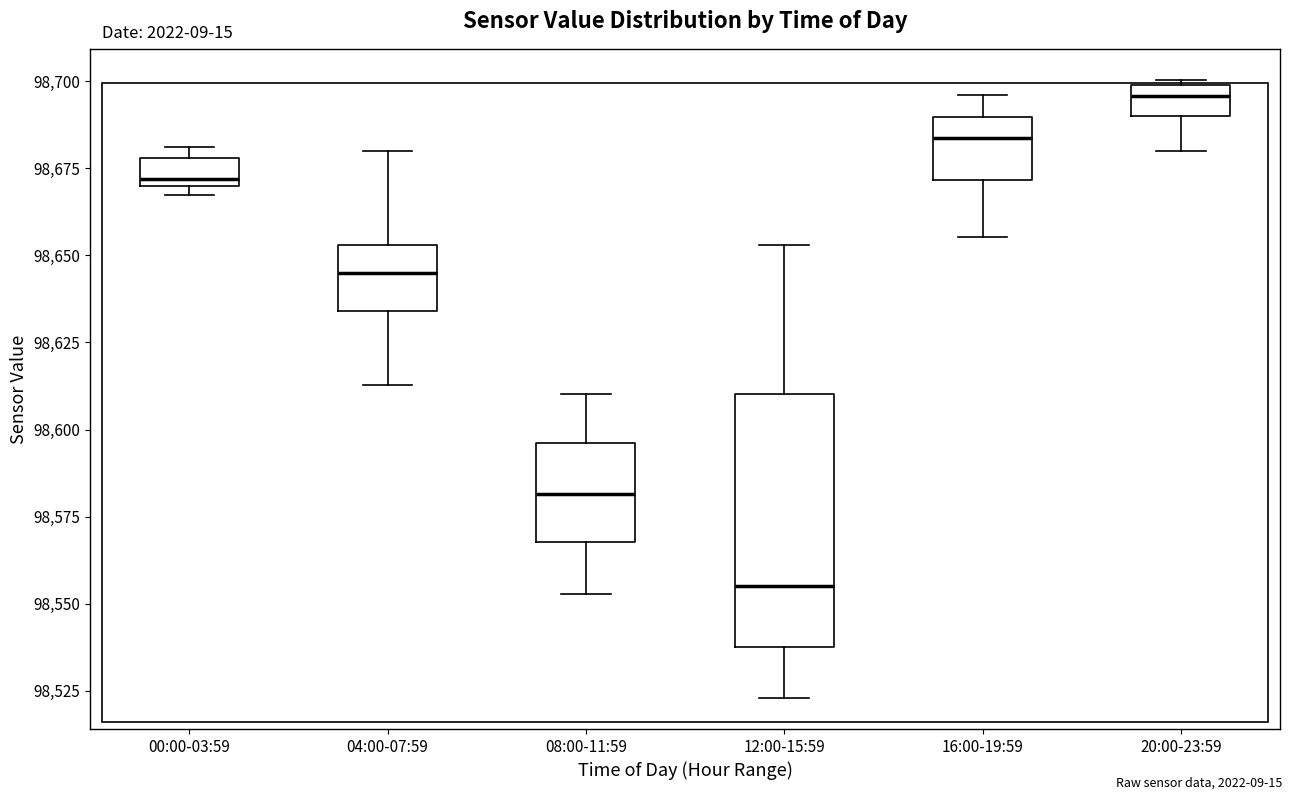

Which box has the highest median line?

20:00-23:59